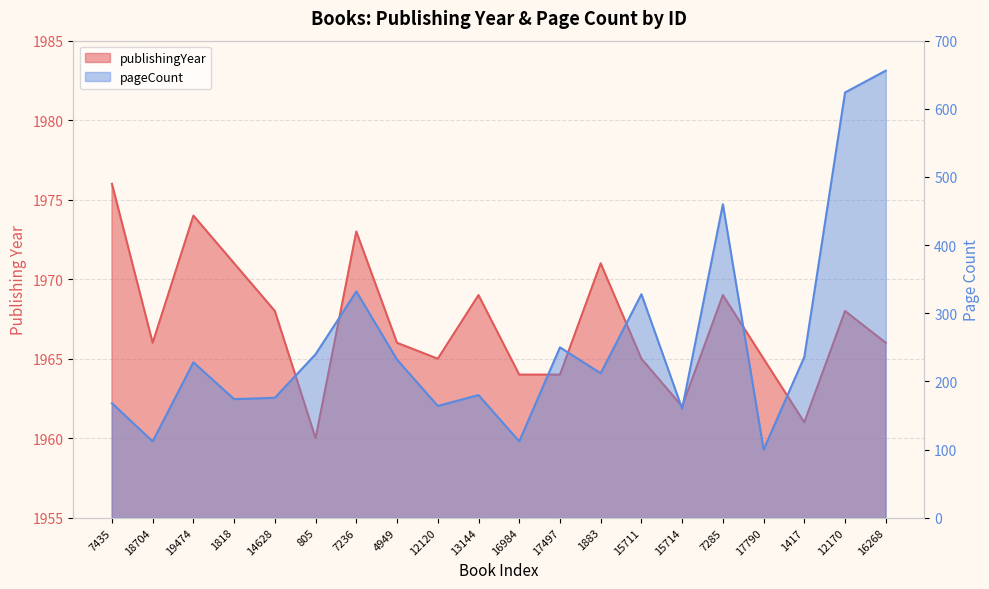

True or false: pageCount and publishingYear cross at least once.

False